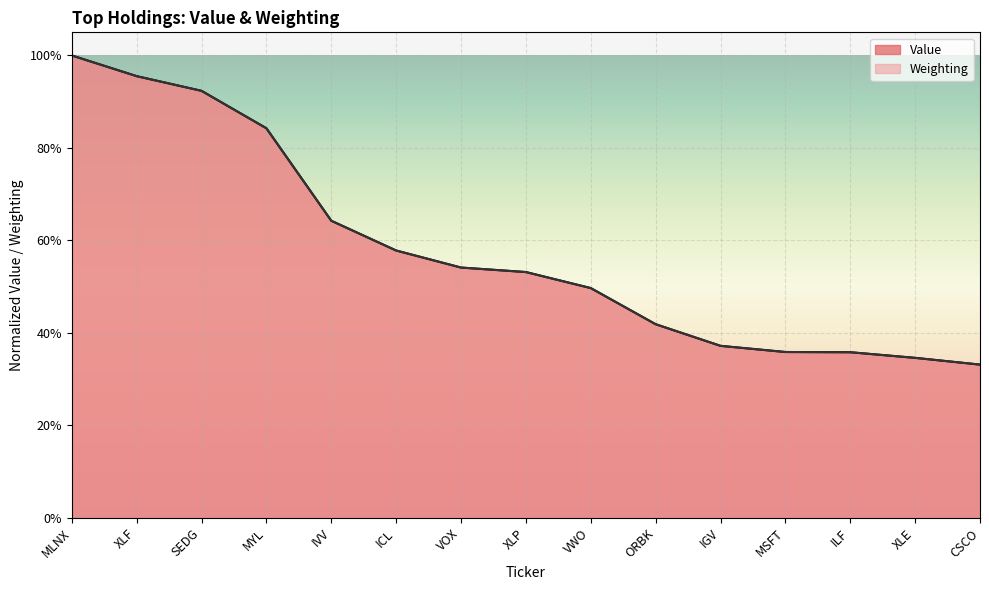

True or false: Weighting has more than 0 points higher than both neighbors.

False